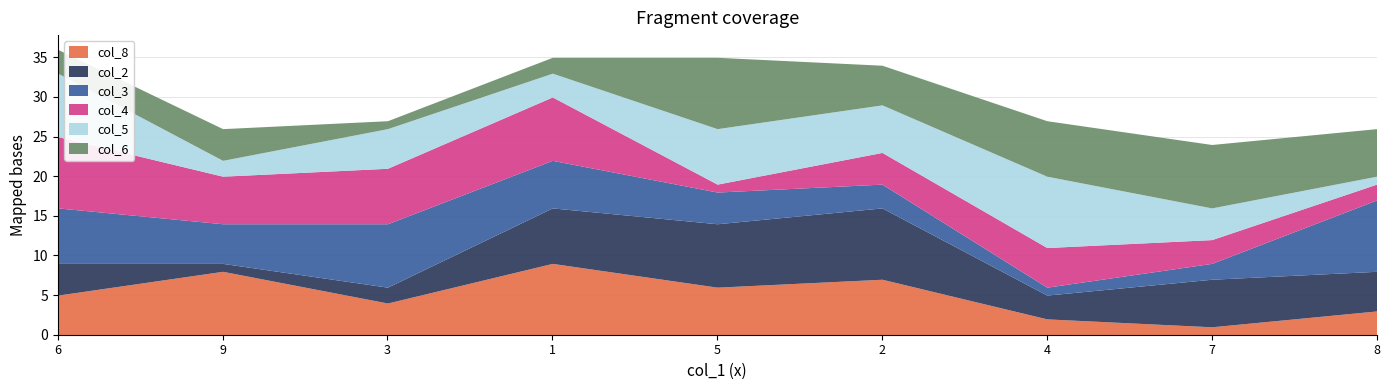

What position from the right is 1?

6